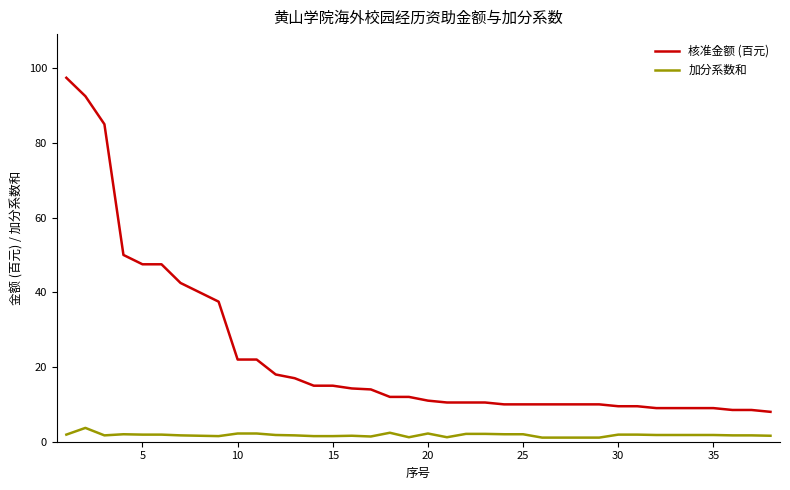

List the series in order of their peak value, lowest first.

加分系数和, 核准金额 (百元)